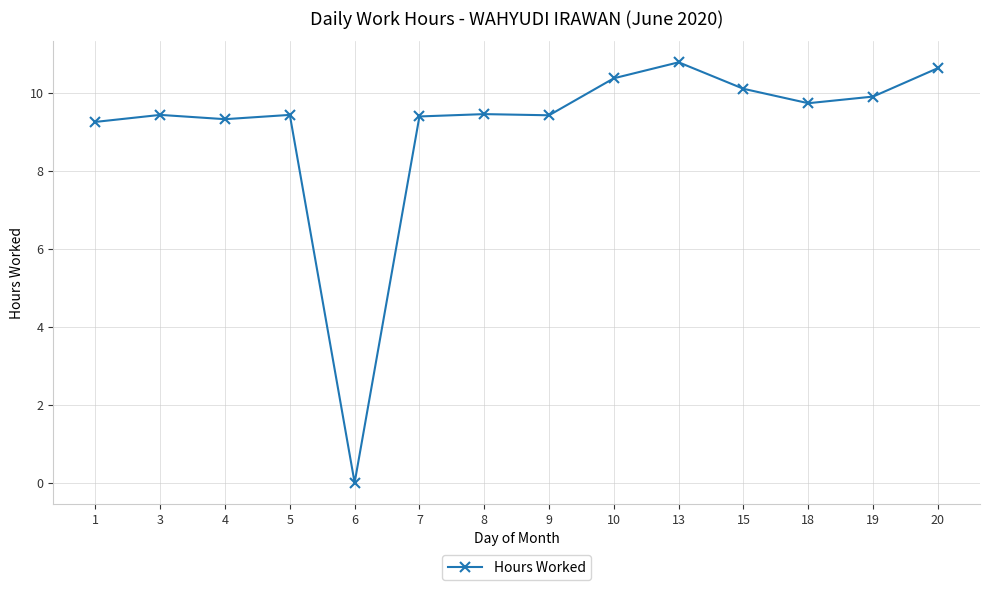

Is this an area chart (filled region under the line)?

No